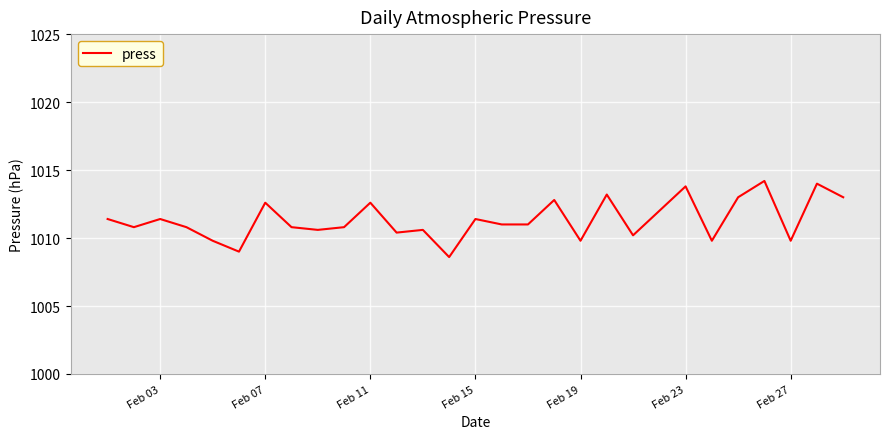

What is the maximum value shown in the chart?

1014.2